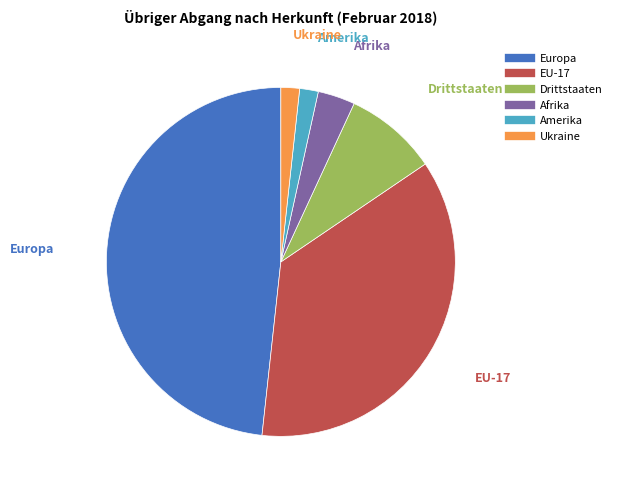

What is the ratio of the value at EU-17 to the value at Amerika?

21.0